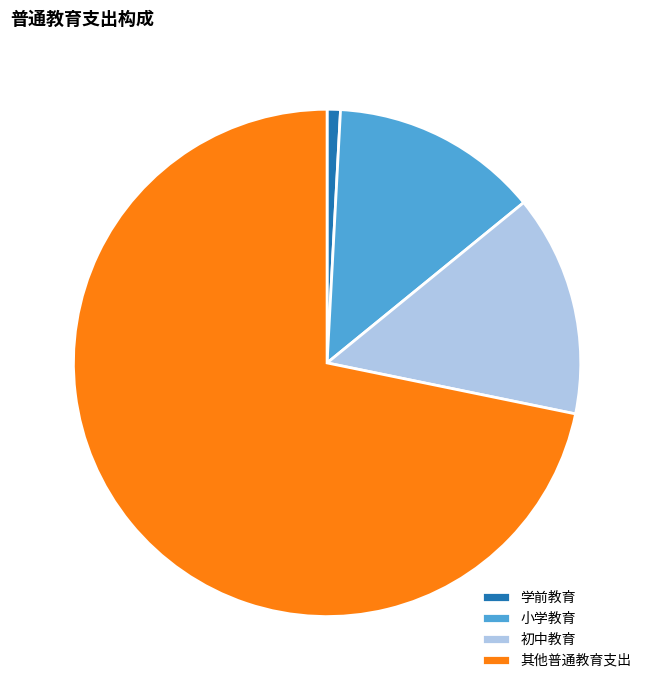

Rank the categories by value from lowest to highest.

学前教育, 小学教育, 初中教育, 其他普通教育支出